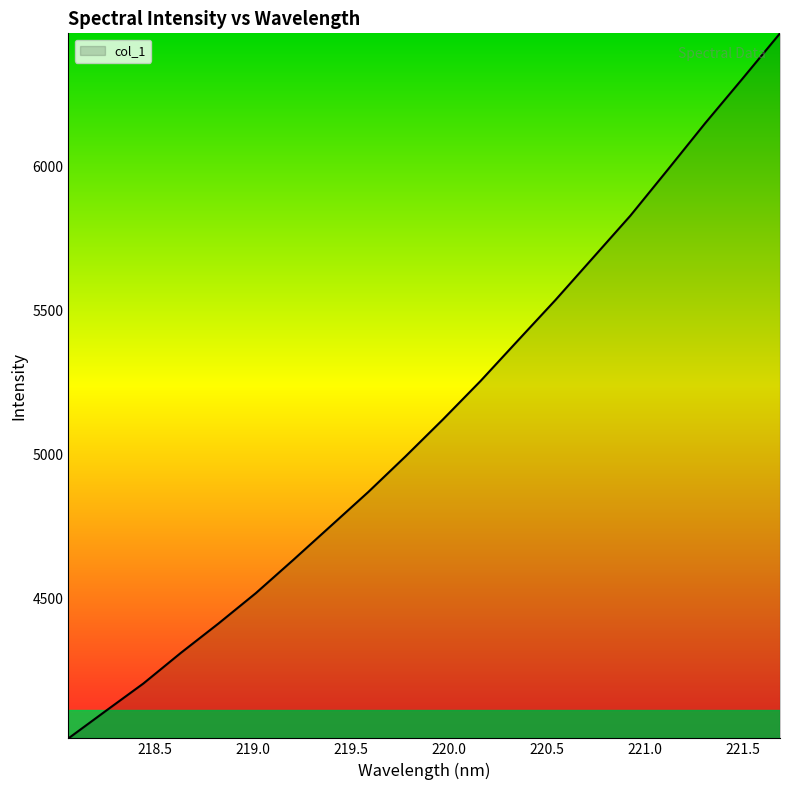

What is the greatest value displayed?

6460.3